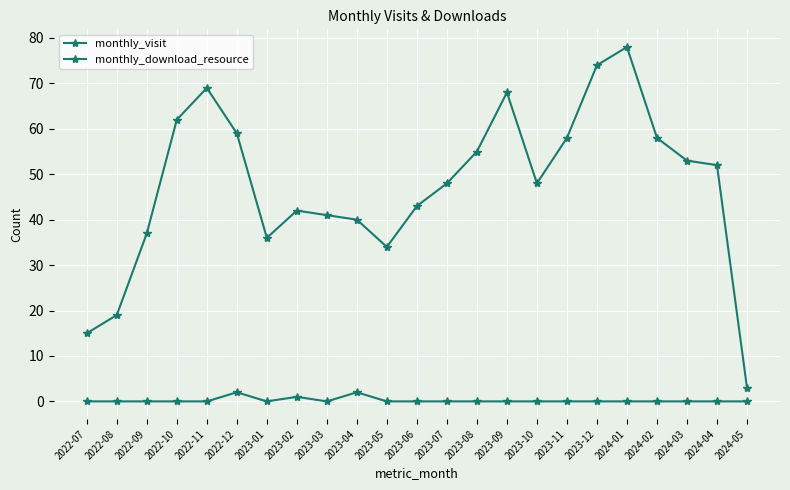

What is the difference between the monthly_visit values at 2022-10 and 2022-08?

43